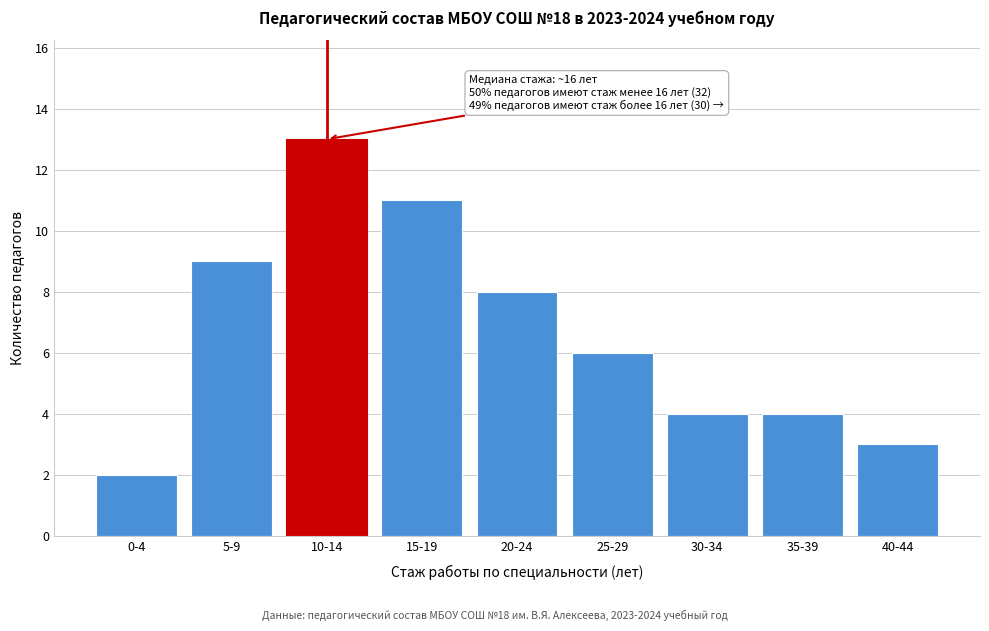

Reading right to left, extract all data points from this chart.

40-44=3	35-39=4	30-34=4	25-29=6	20-24=8	15-19=11	10-14=13	5-9=9	0-4=2